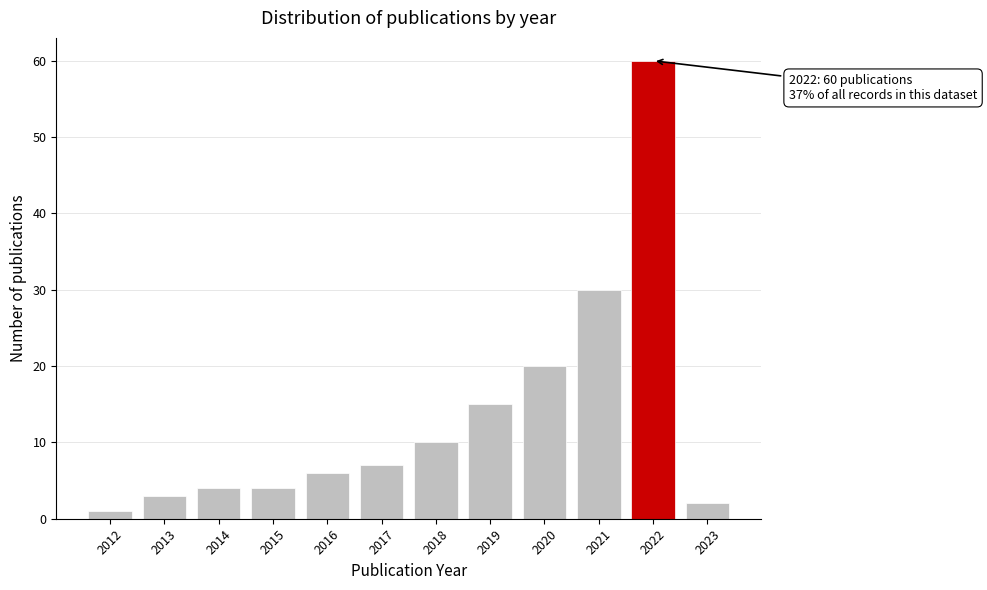

Reading left to right, list all the values displayed in this chart.

2012=1	2013=3	2014=4	2015=4	2016=6	2017=7	2018=10	2019=15	2020=20	2021=30	2022=60	2023=2